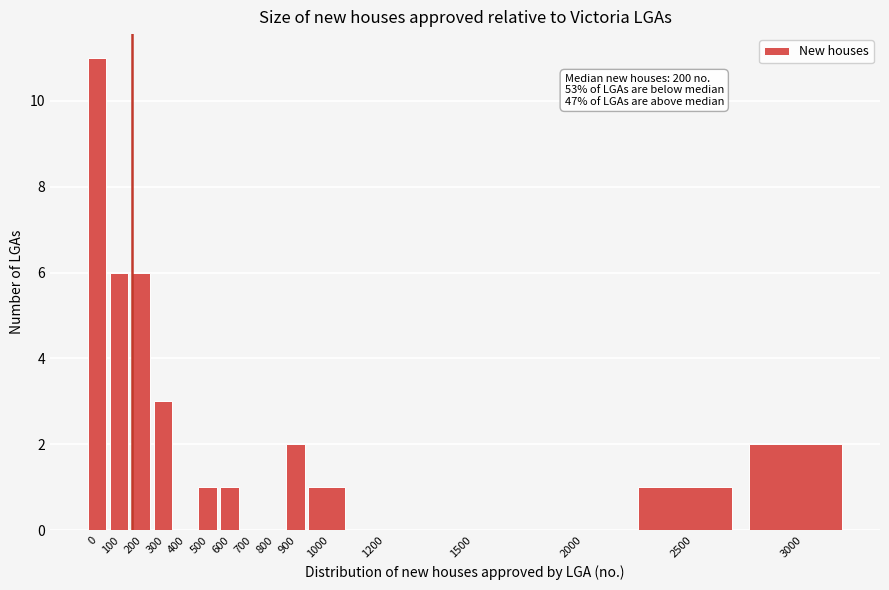

Reading left to right, list all the values displayed in this chart.

0=11	100=6	200=6	300=3	400=0	500=1	600=1	700=0	800=0	900=2	1000=1	1200=0	1500=0	2000=0	2500=1	3000=2